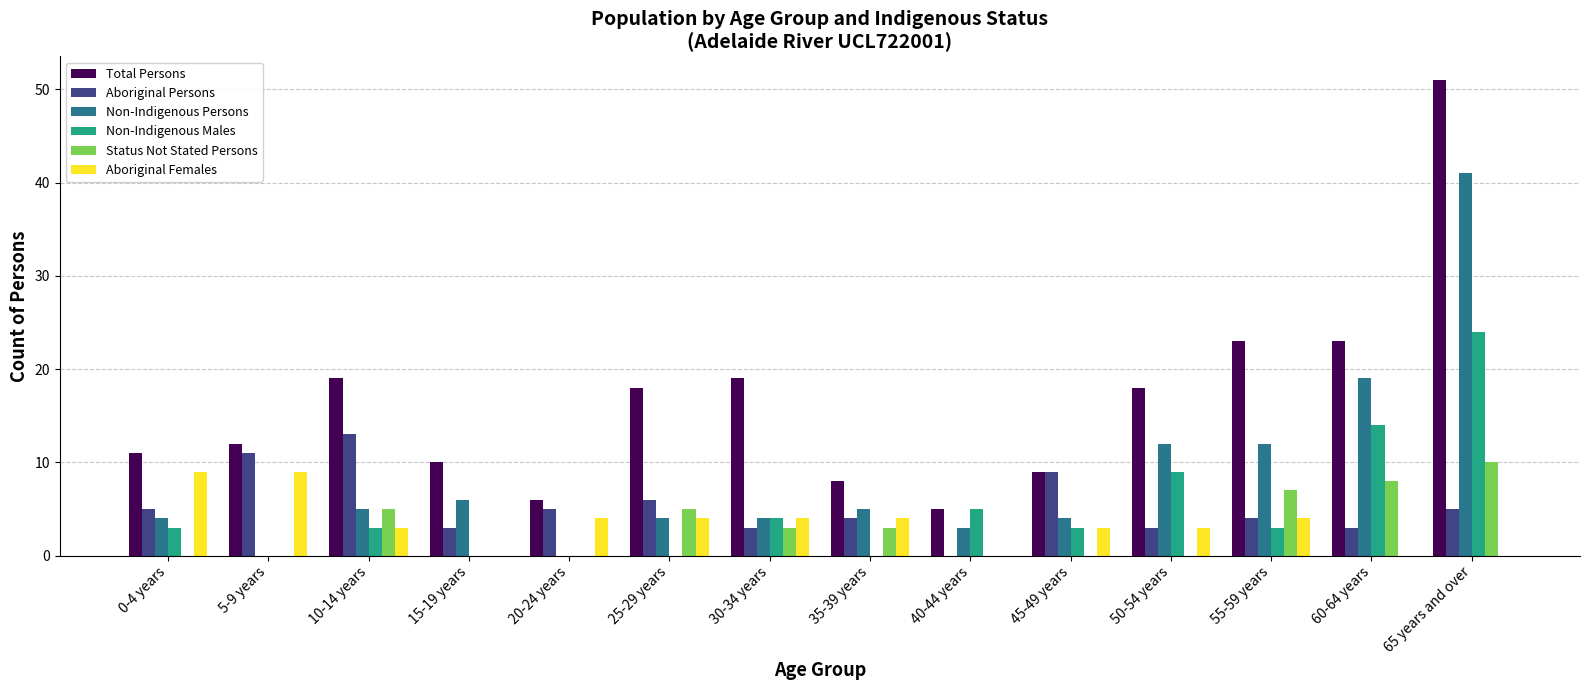

What are all the series names shown in the legend?

Total Persons, Aboriginal Persons, Non-Indigenous Persons, Non-Indigenous Males, Status Not Stated Persons, Aboriginal Females